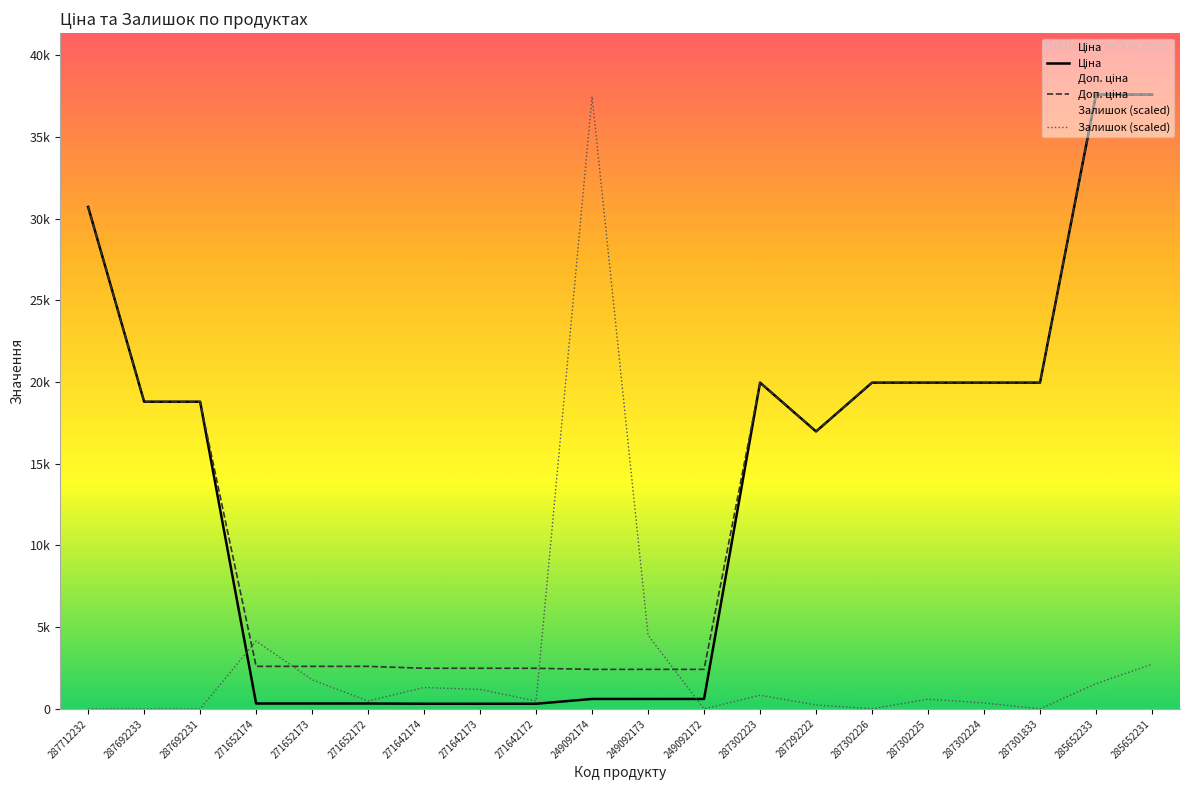

Is the value of Доп. ціна at 249092172 greater than the value of Залишок (scaled) at 249092174?

No